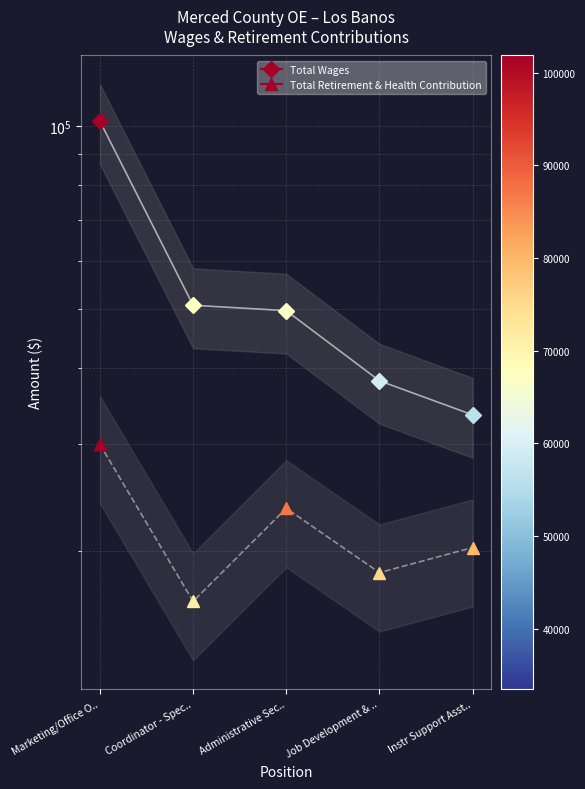

True or false: Total Retirement & Health Contribution and Total Wages cross at least once.

False